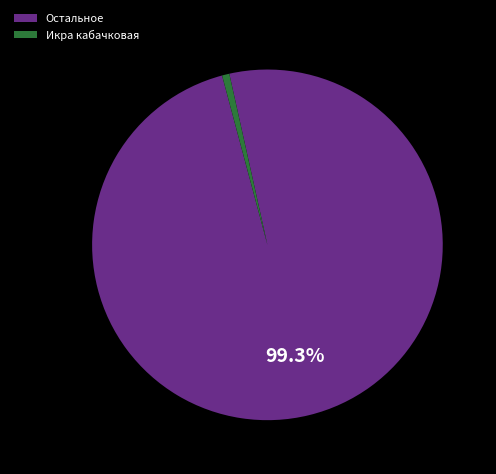

Which category accounts for the majority?

Остальное